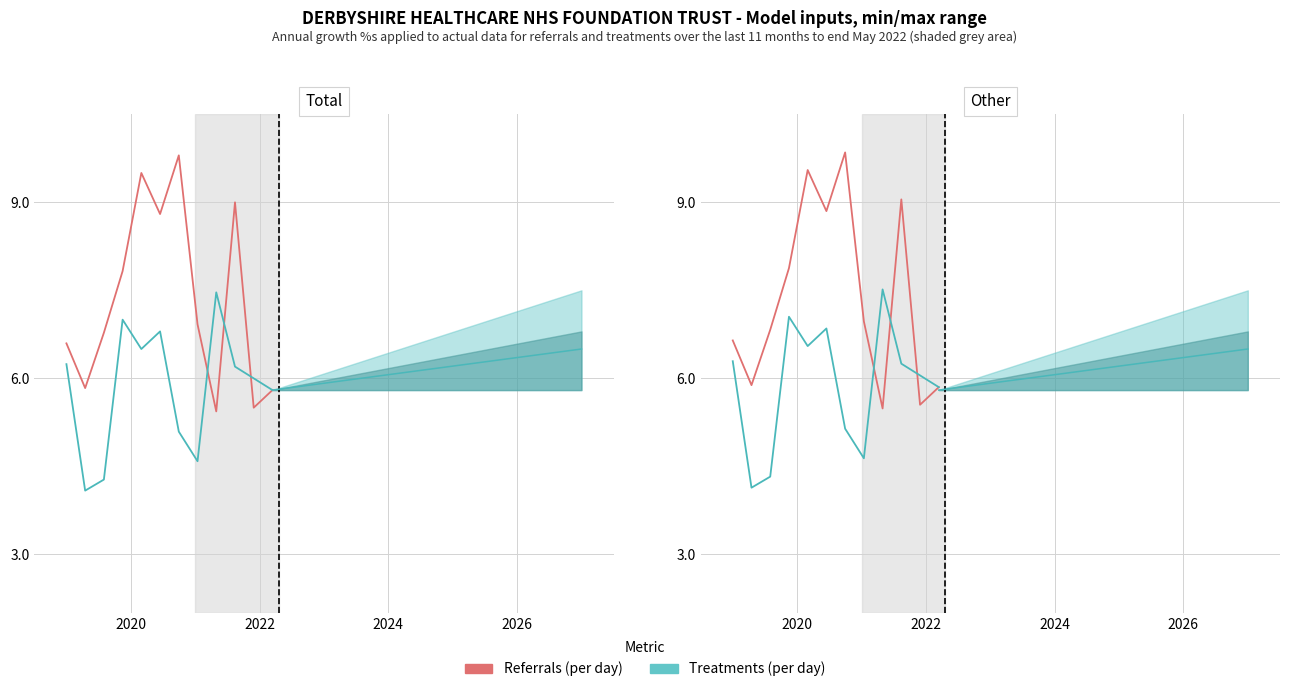

What is the value of the 2nd point from the left?

5.9